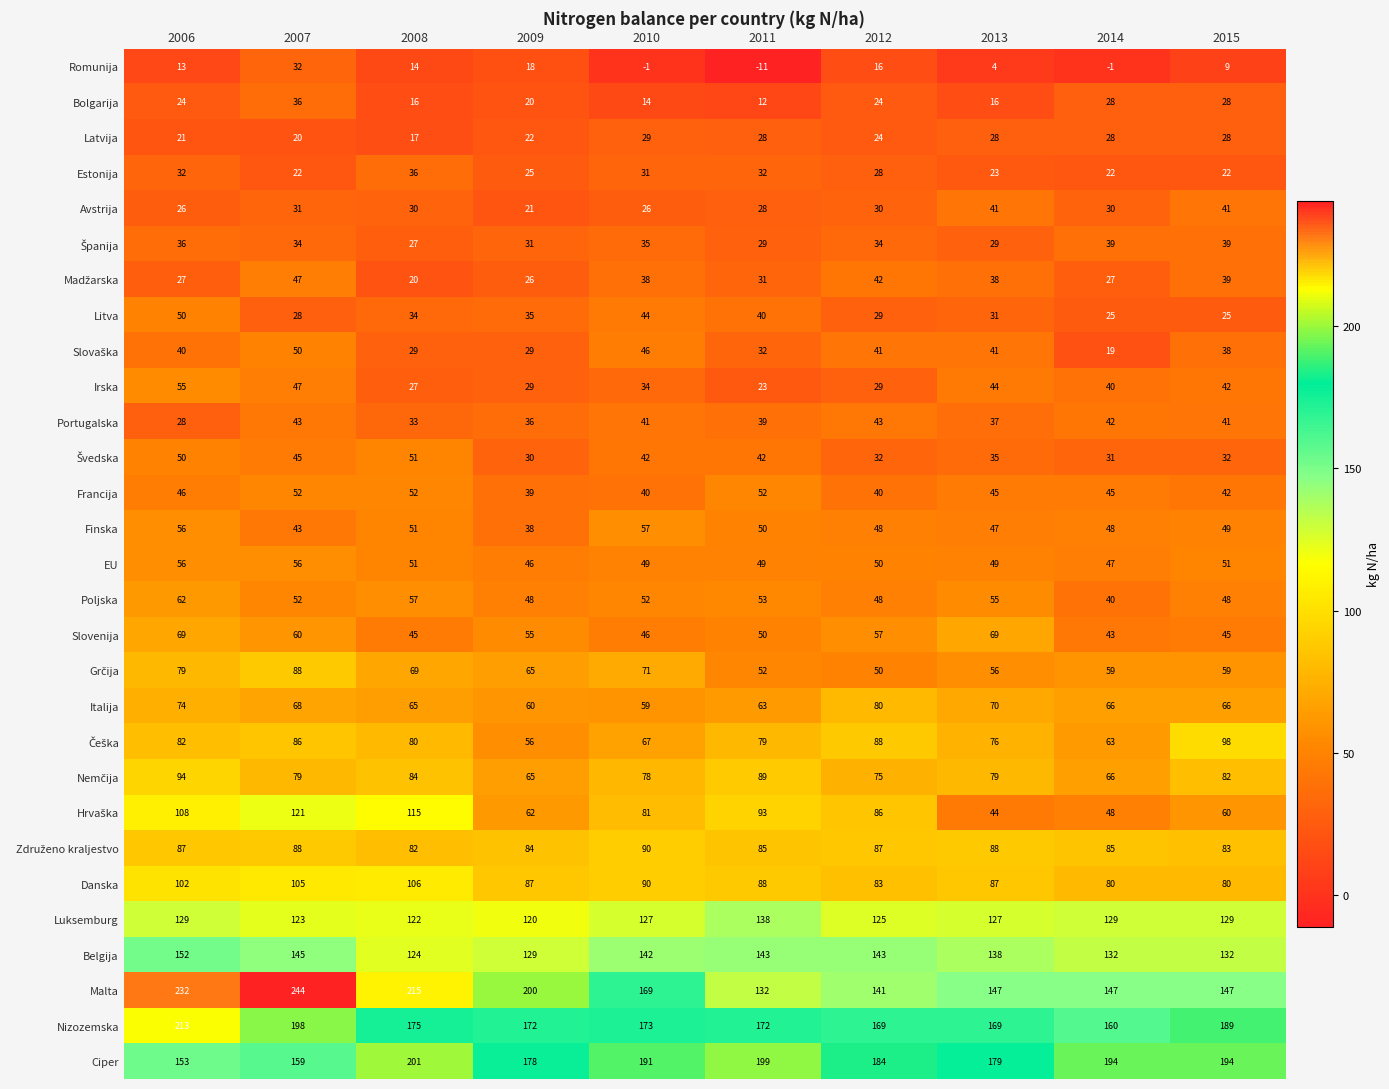

What is the difference between the maximum and minimum values in the Avstrija series?

20